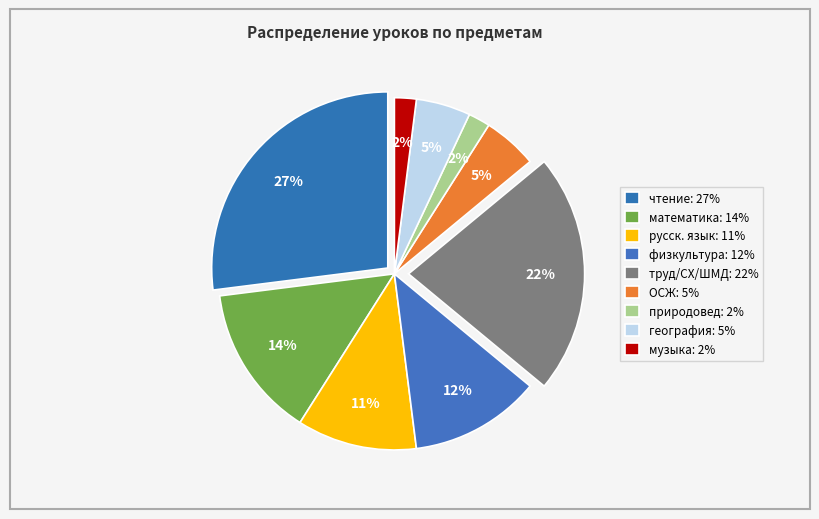

Is there any slice that represents more than half of the pie?

No